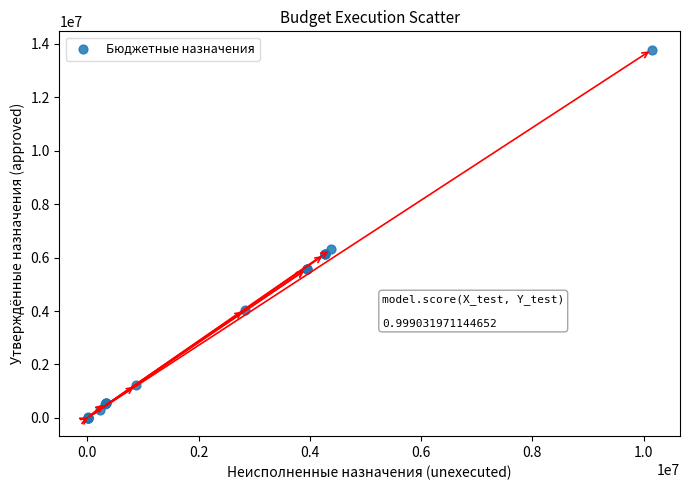

What Y value in the scatter plot is closest to 6894050?

6305000